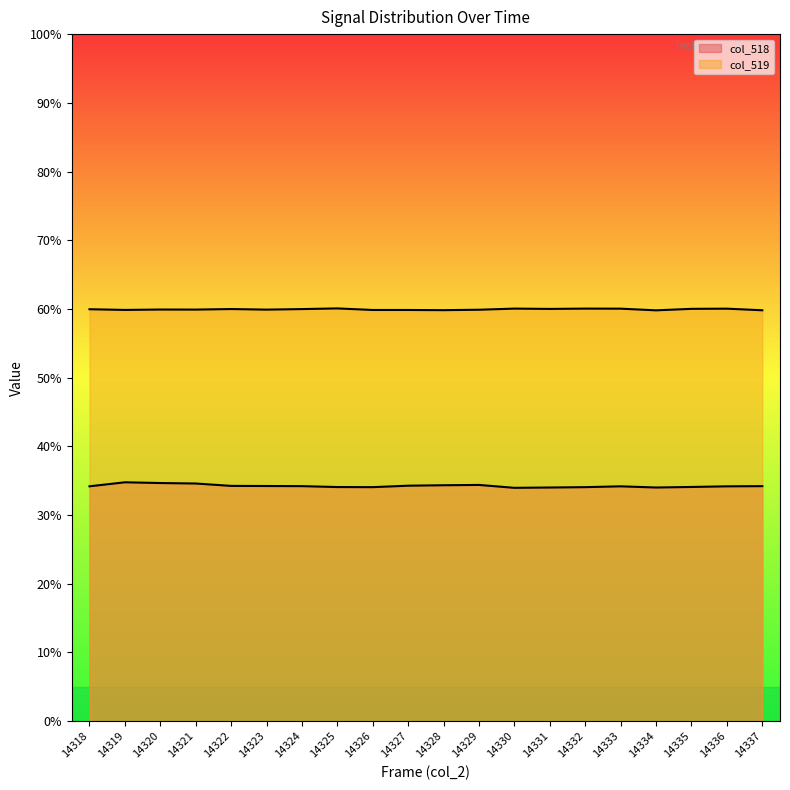

At which label does col_518 first exceed 34?

14318